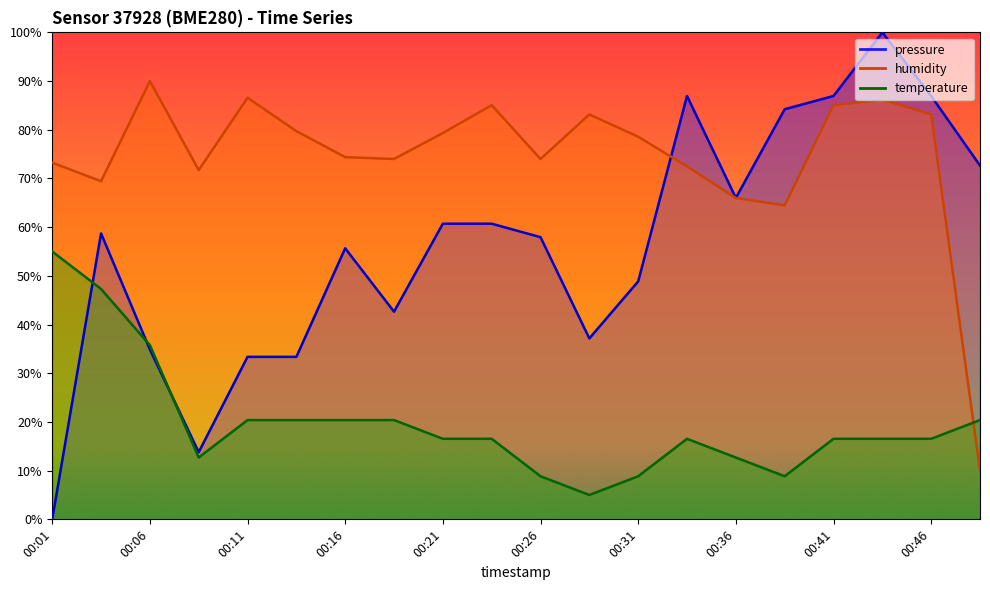

What is the difference between the pressure values at 00:29 and 00:19?

5.5